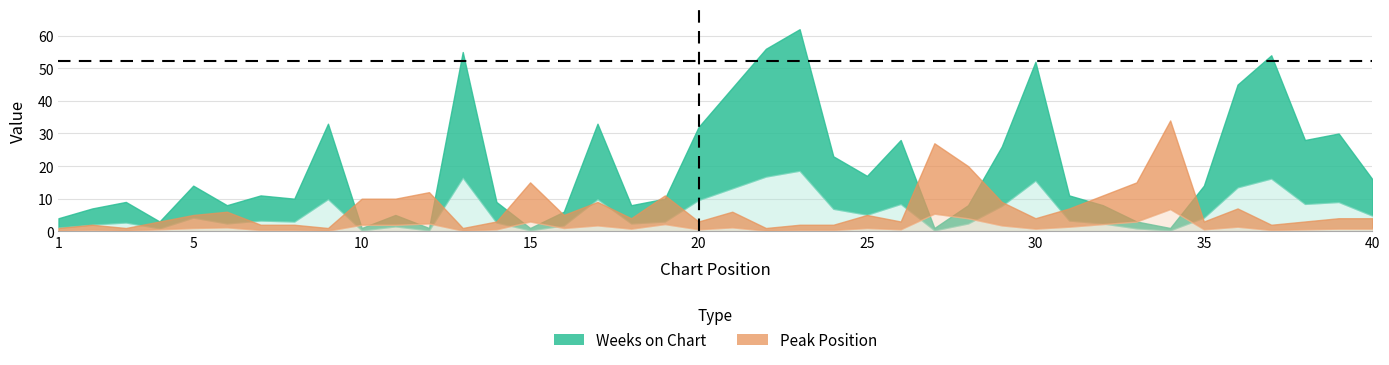

Is it true that Weeks on Chart equals 9 at 3?

True